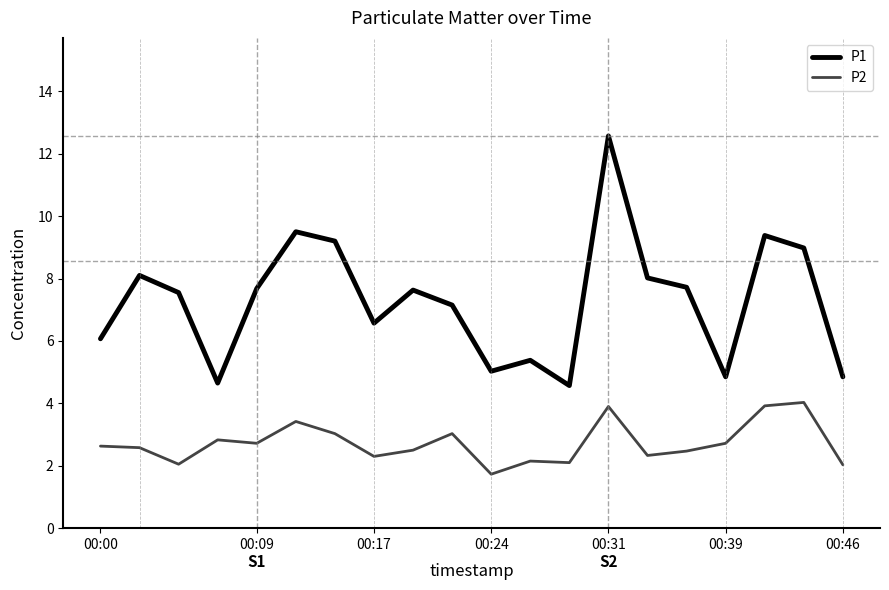

Is this an area chart (filled region under the line)?

No